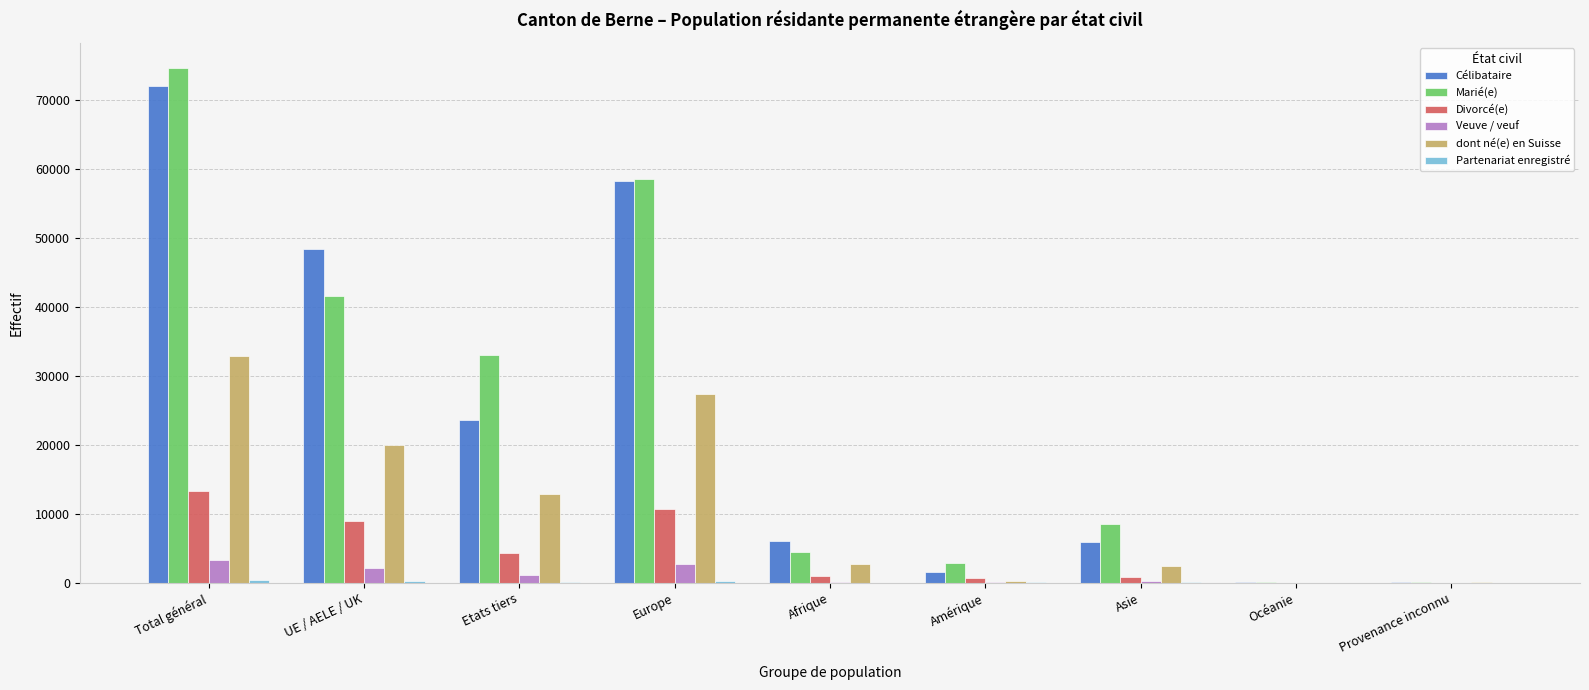

What is the sum of the Divorcé(e) values at Total général and Amérique?

14102